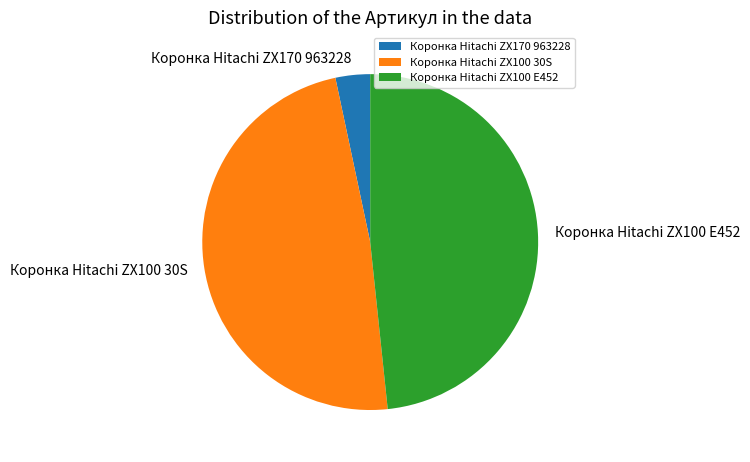

Is there a majority slice in this chart?

No